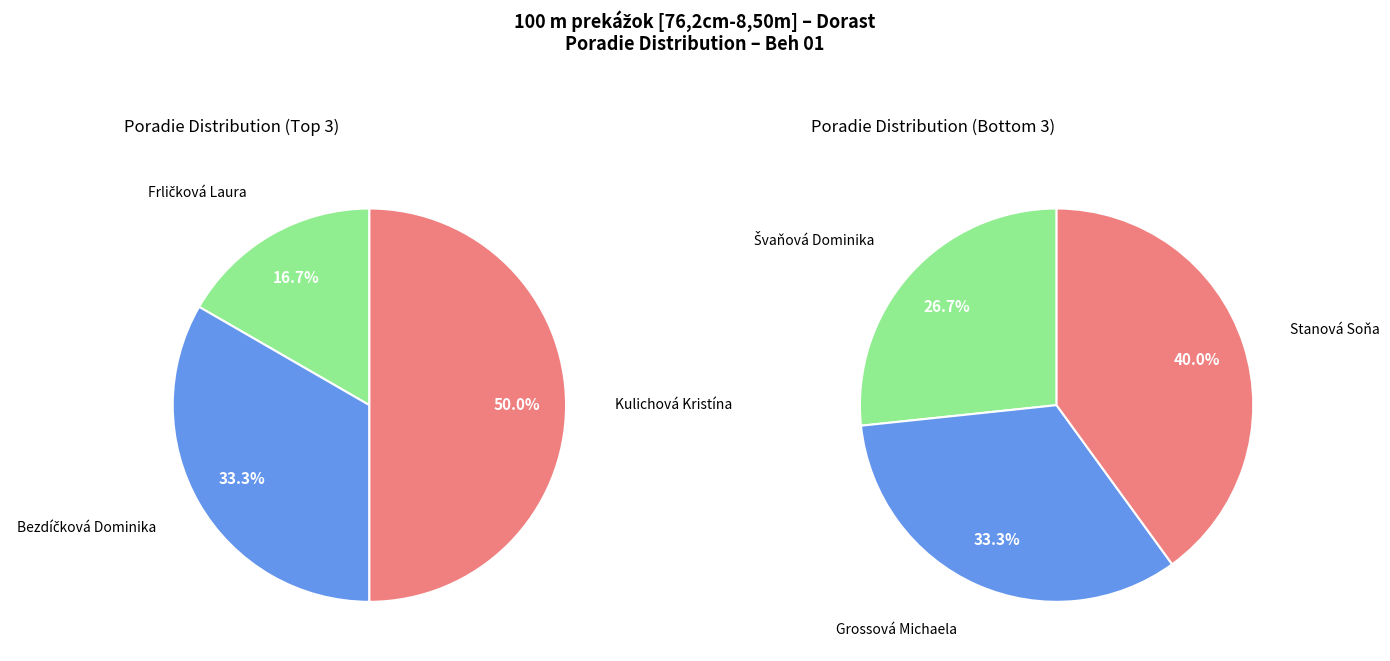

Is Švaňová Dominika the majority of the pie?

No